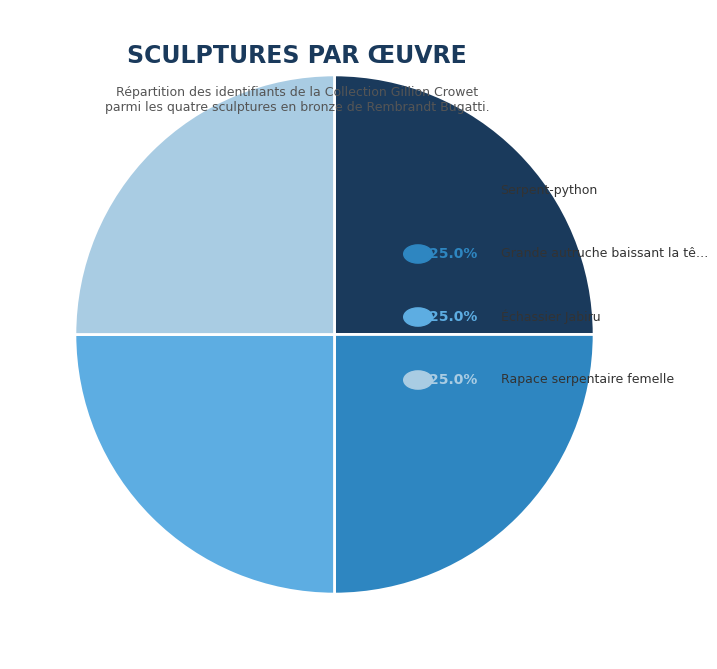

How many slices are in this pie chart?

4